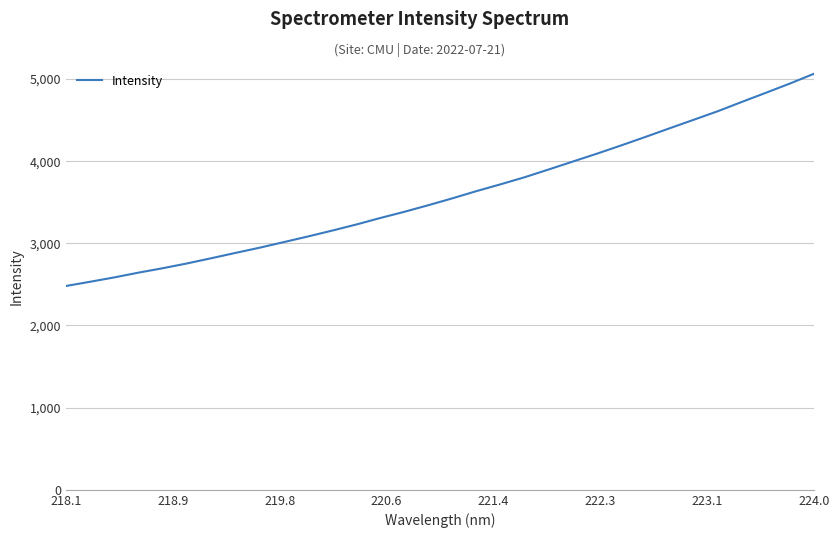

What is the minimum value shown in the chart?

2477.7